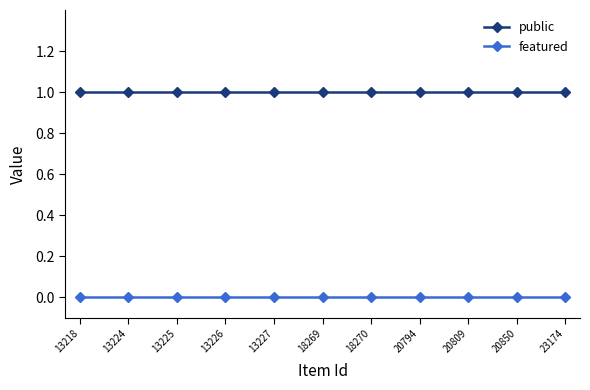

Is it true that public equals 1 at 13218?

True